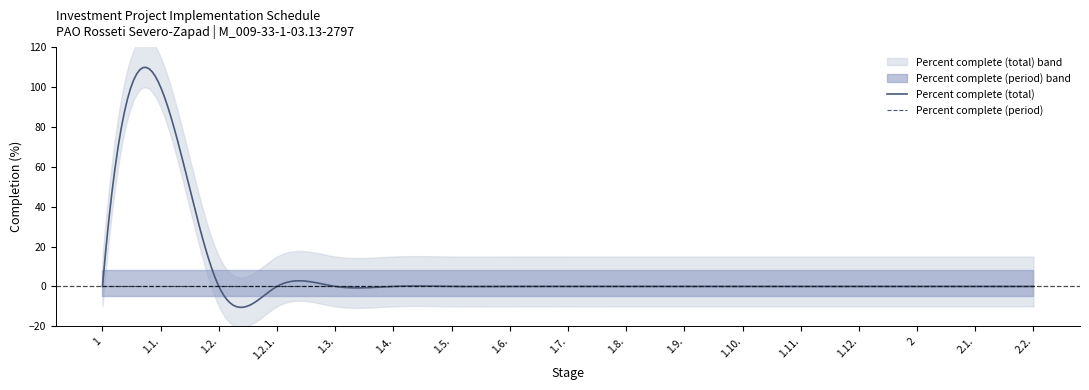

Rank the series at 2 from lowest to highest value.

Percent complete (total), Percent complete (period)